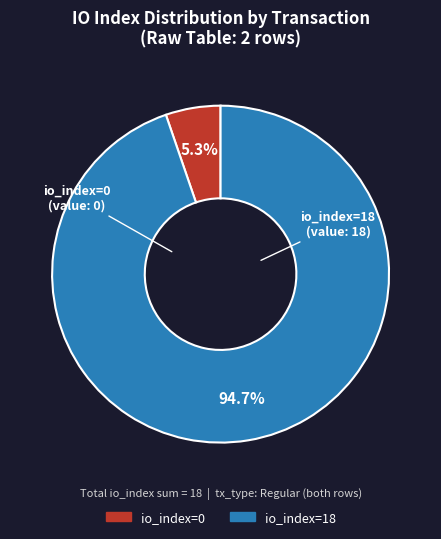

Is it true that io_index=0 is 12% of the pie?

False